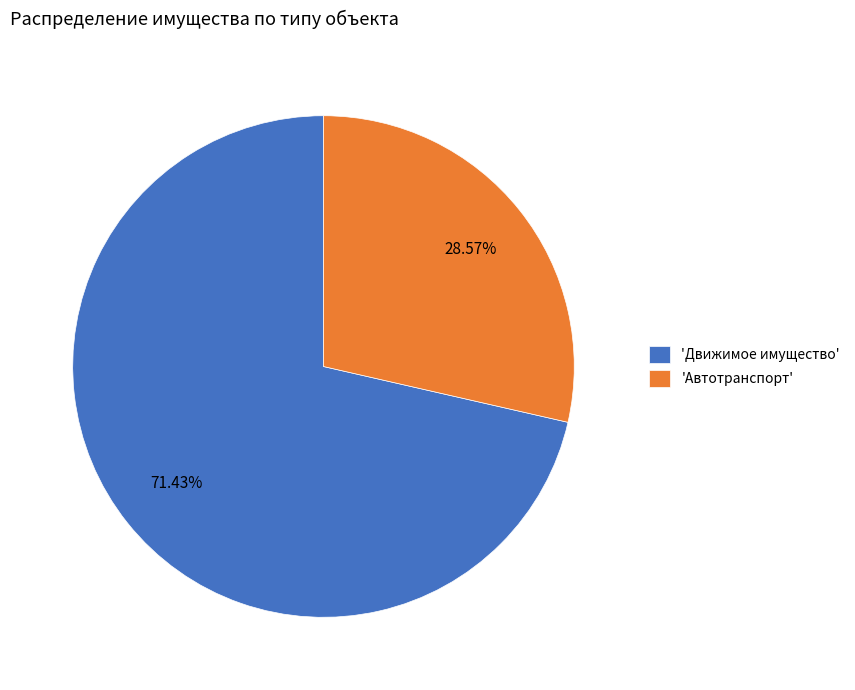

What is the ratio of the value at 'Автотранспорт' to the value at 'Движимое имущество'?

0.4